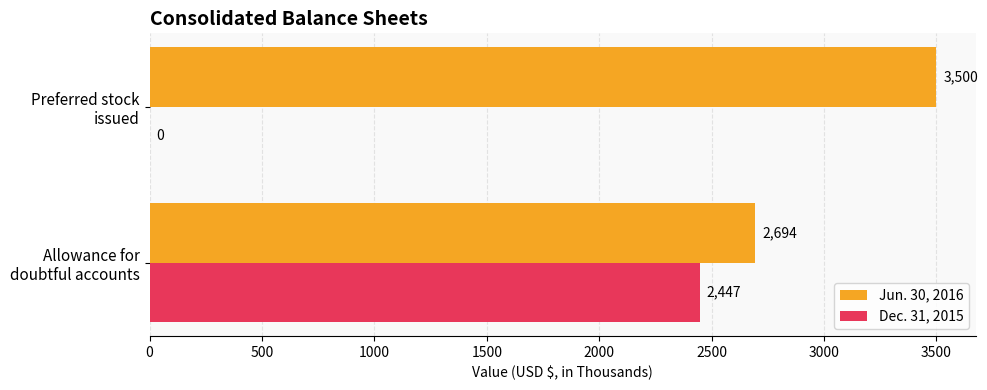

What is the sum of all Dec. 31, 2015 values?

2447